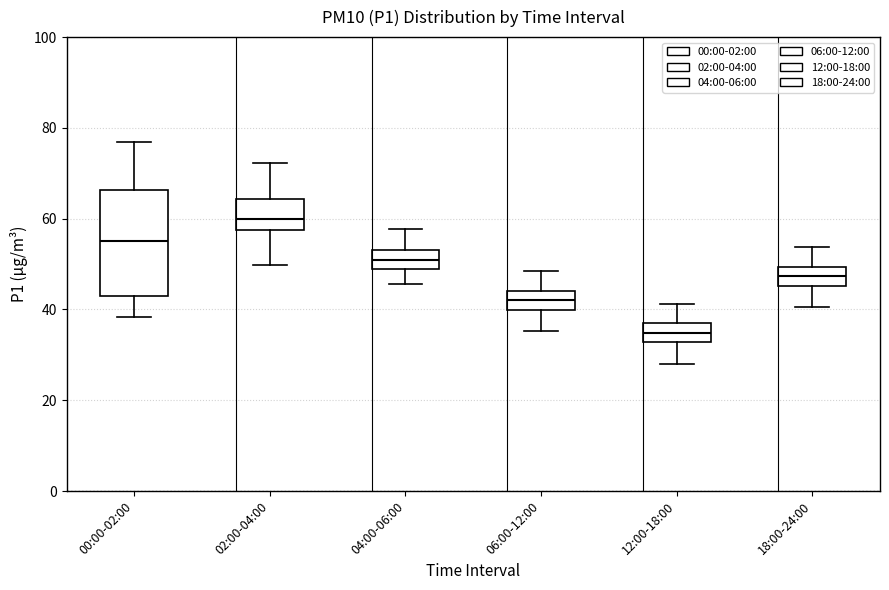

Where is the upper edge of the box for 18:00-24:00 on the y-axis? The values are not printed on the chart, so give them approximately, as read against the axis.

50